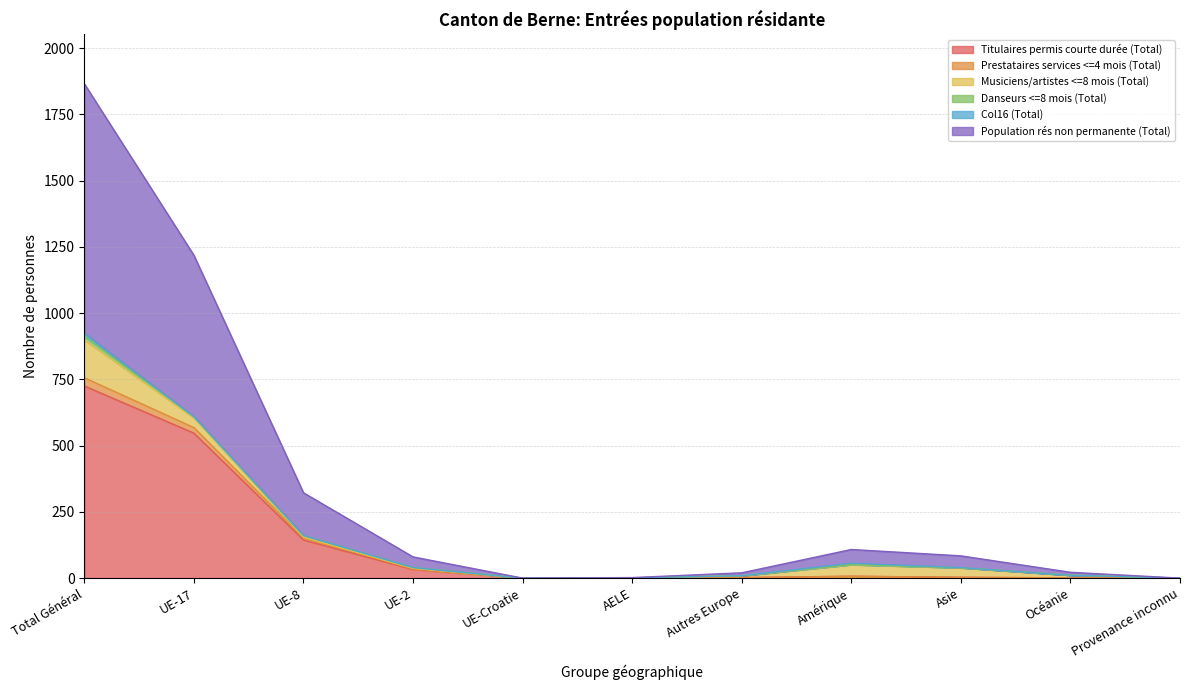

At which category is the sum across all series the highest?

Total Général